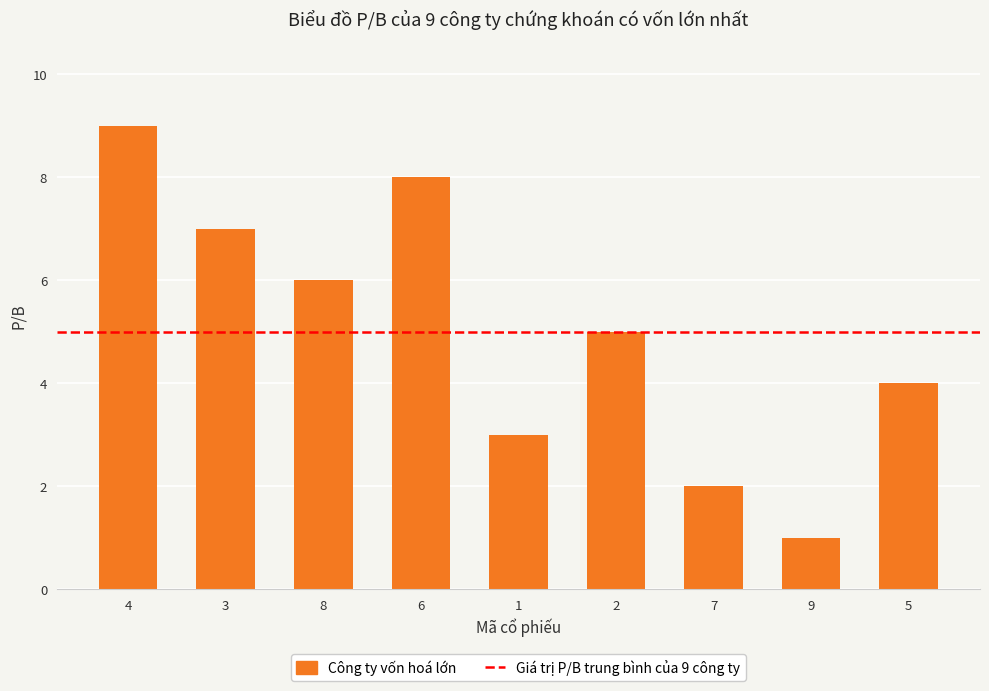

Which label corresponds to the largest value in the chart?

4